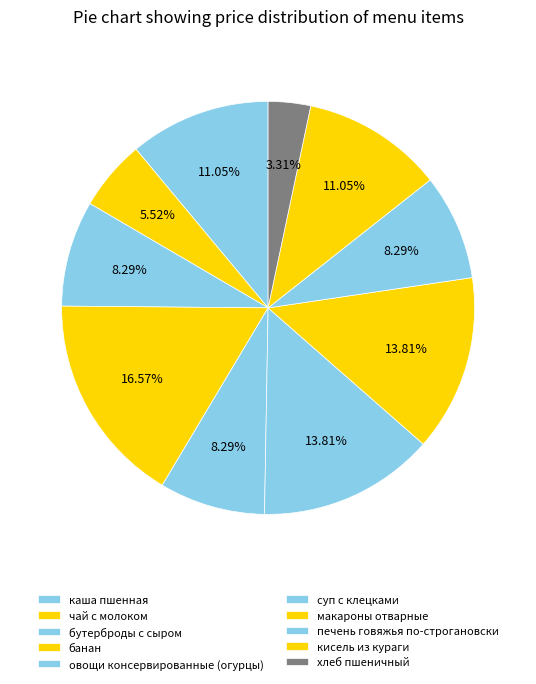

How many segments does this pie chart have?

10